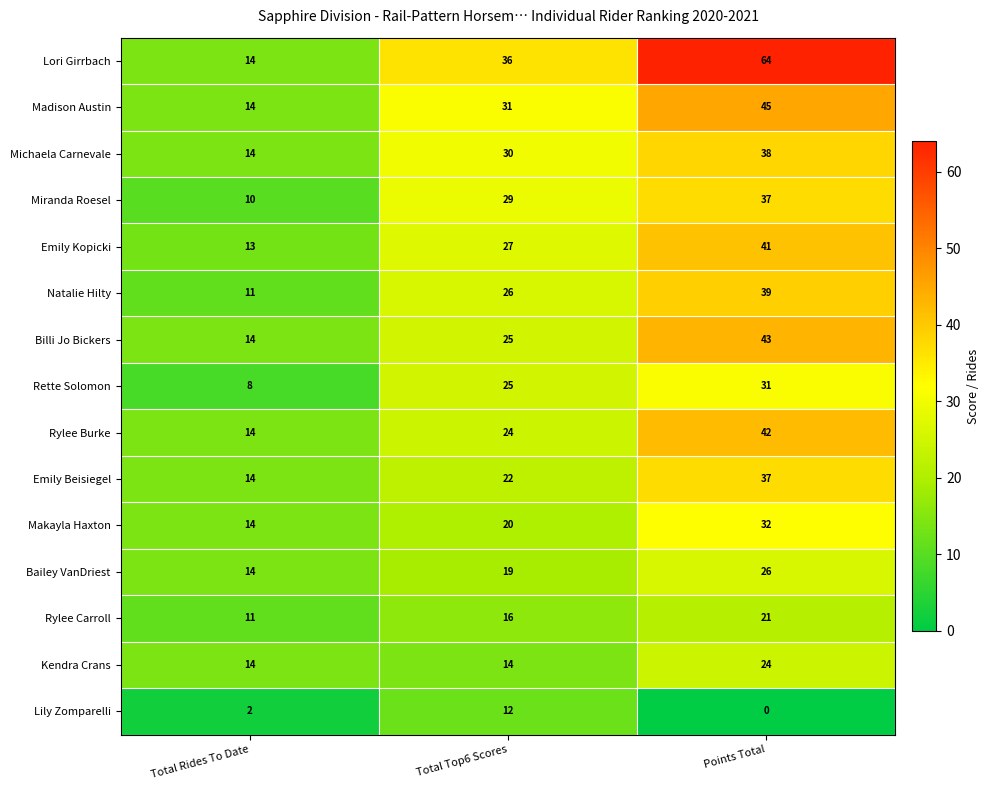

What is the spread (max minus min) of values at Total Rides To Date?

12